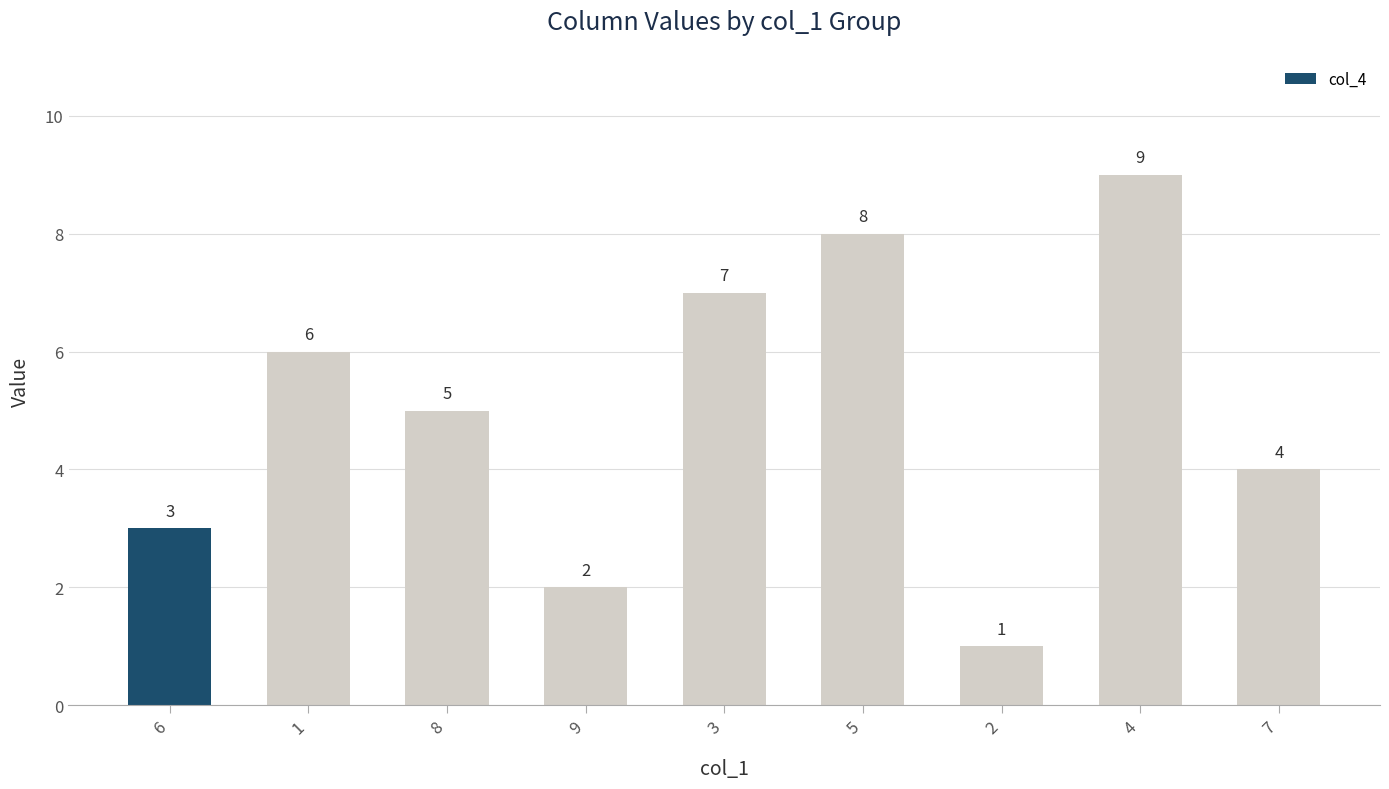

At which category does the chart reach its peak across all series?

4